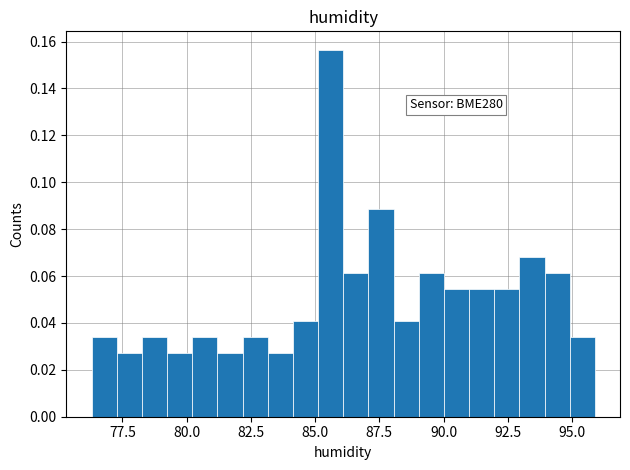

Around what value on the x-axis is the tallest bar? Give the approximate position of its centre, as read against the axis.

85.5